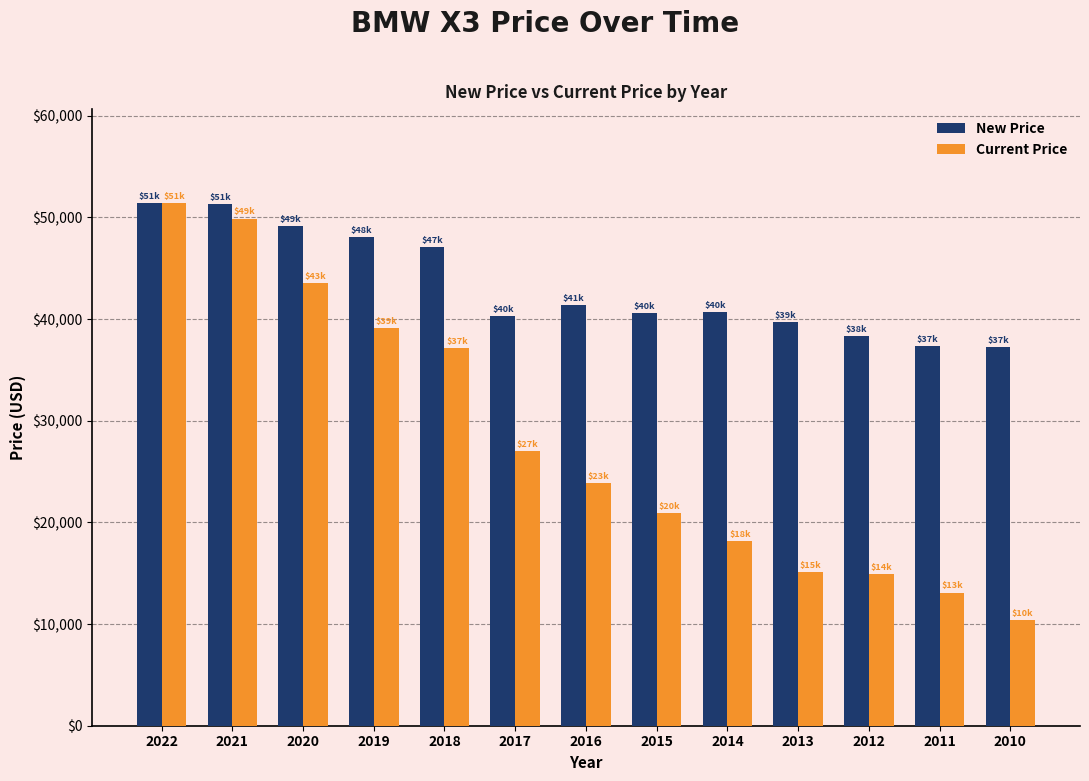

What is the value of the New Price bar at the 3rd from the left?

49154